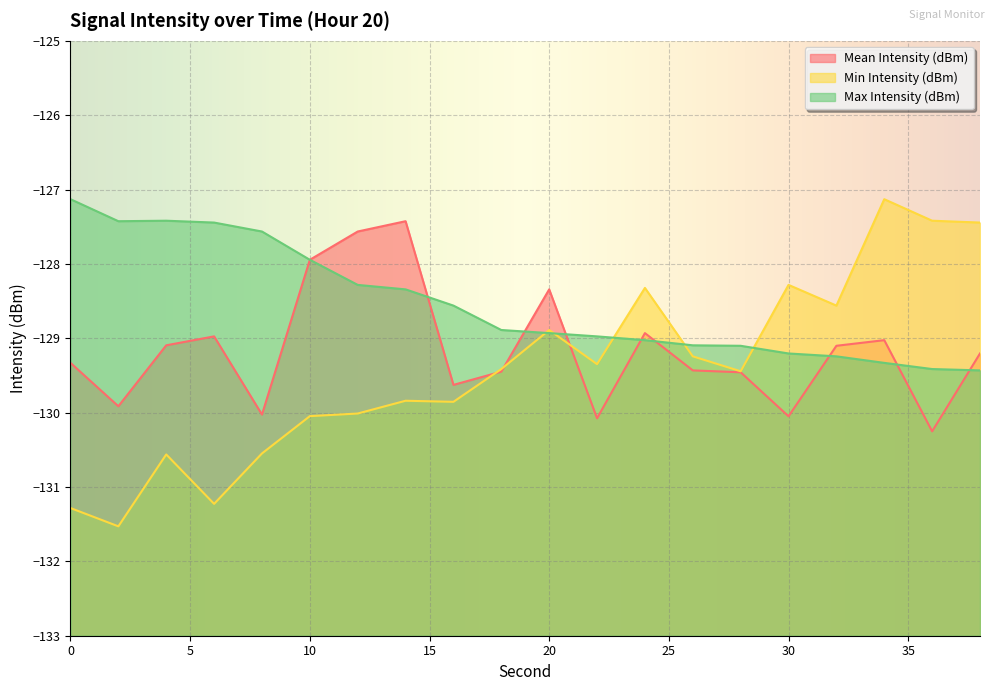

Reading left to right, transcribe all the data shown in this chart.

Mean Intensity (dBm): -129.3	-129.9	-129.1	-129.0	-130.0	-127.9	-127.6	-127.4	-129.6	-129.4	-128.3	-130.1	-128.9	-129.4	-129.5	-130.0	-129.1	-129.0	-130.3	-129.2
Min Intensity (dBm): -131.3	-131.5	-130.6	-131.2	-130.5	-130.0	-130.0	-129.8	-129.9	-129.4	-128.9	-129.3	-128.3	-129.2	-129.4	-128.3	-128.6	-127.1	-127.4	-127.4
Max Intensity (dBm): -127.1	-127.4	-127.4	-127.4	-127.6	-127.9	-128.3	-128.3	-128.6	-128.9	-128.9	-129.0	-129.0	-129.1	-129.1	-129.2	-129.2	-129.3	-129.4	-129.4